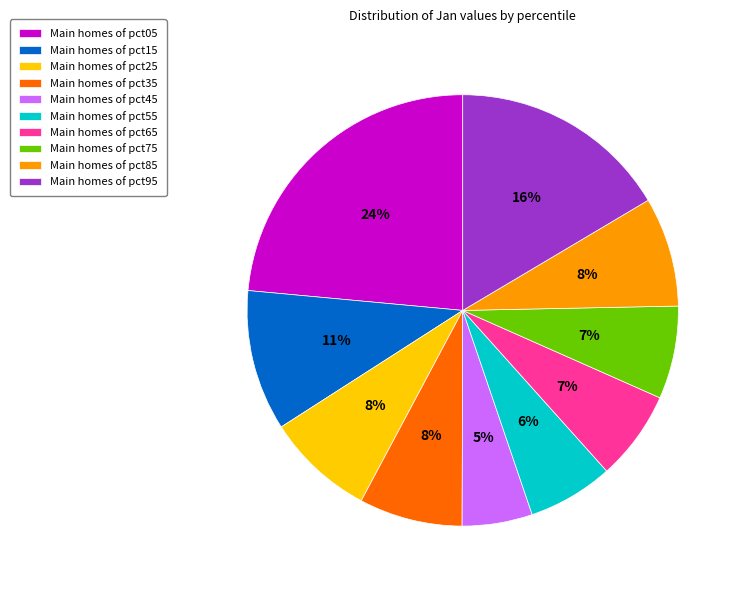

How many segments does this pie chart have?

10